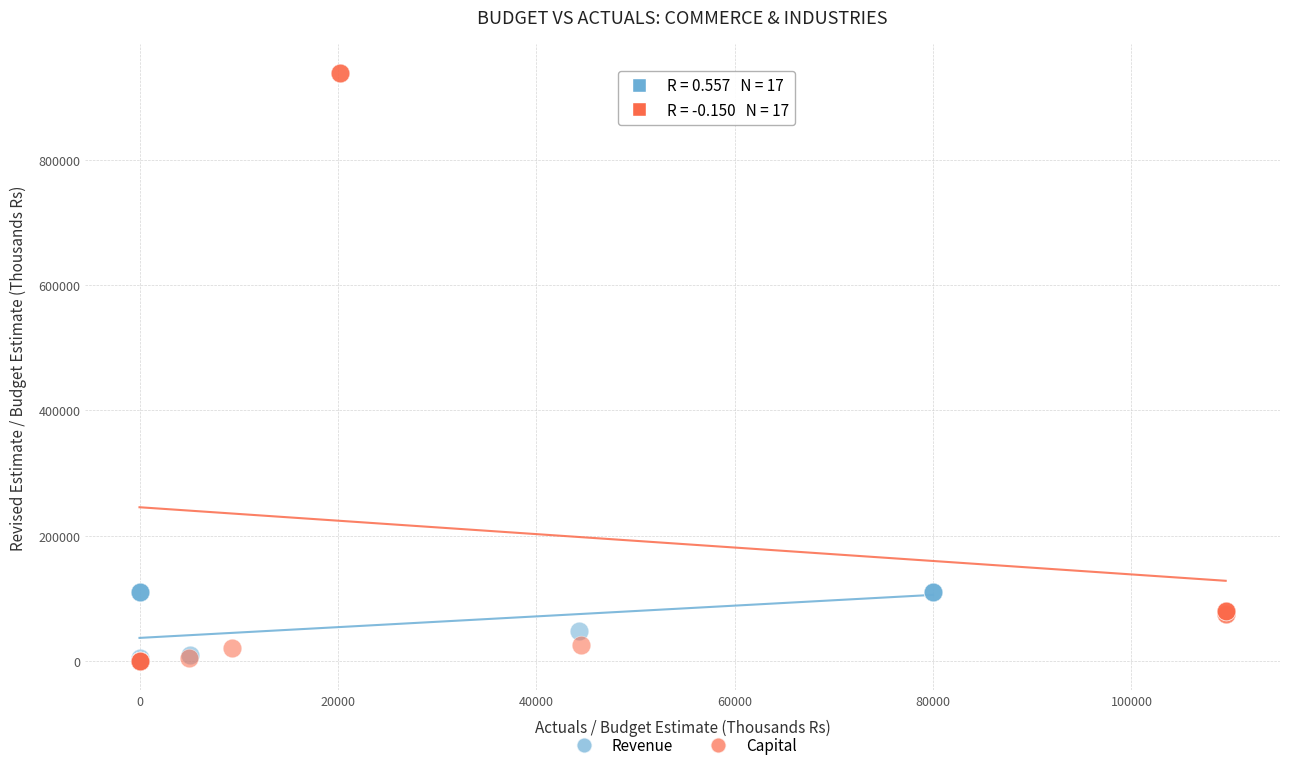

Which series reaches the maximum Y coordinate?

Capital